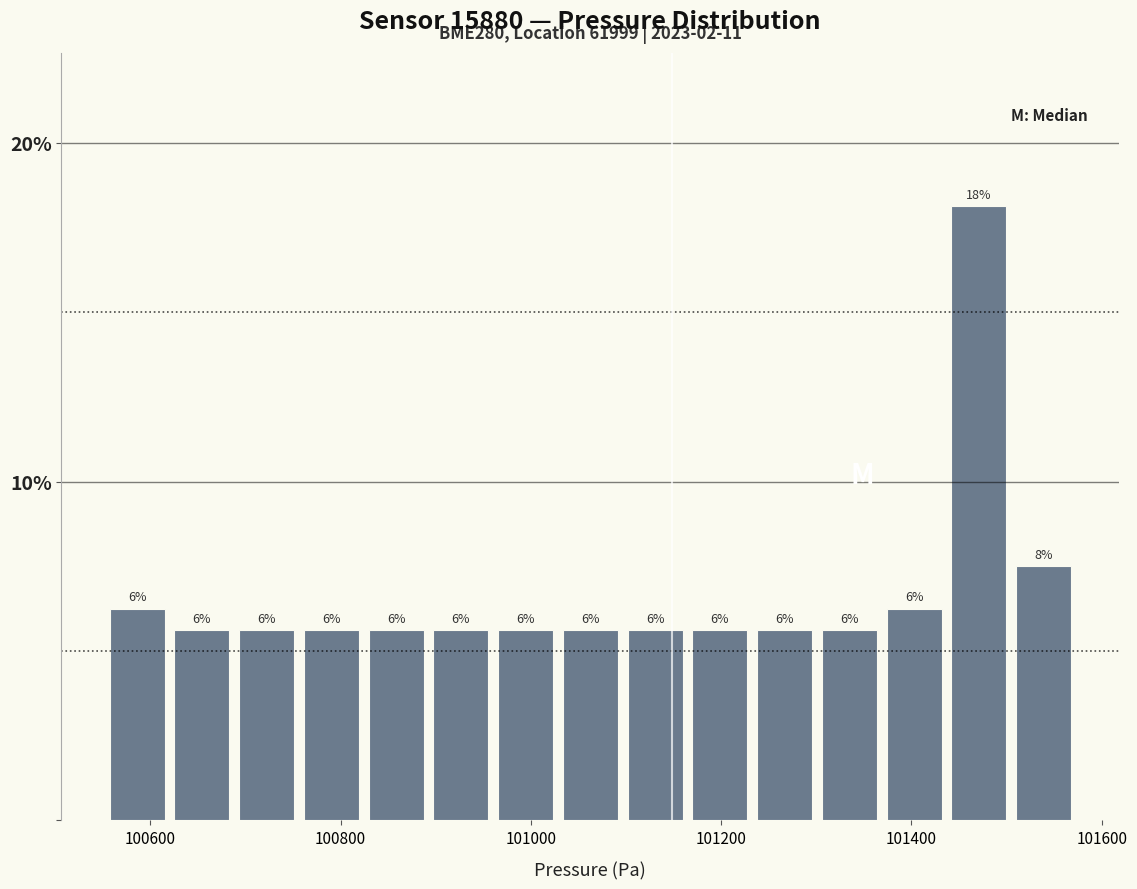

Around what value on the x-axis is the tallest bar? Give the approximate position of its centre, as read against the axis.

101480